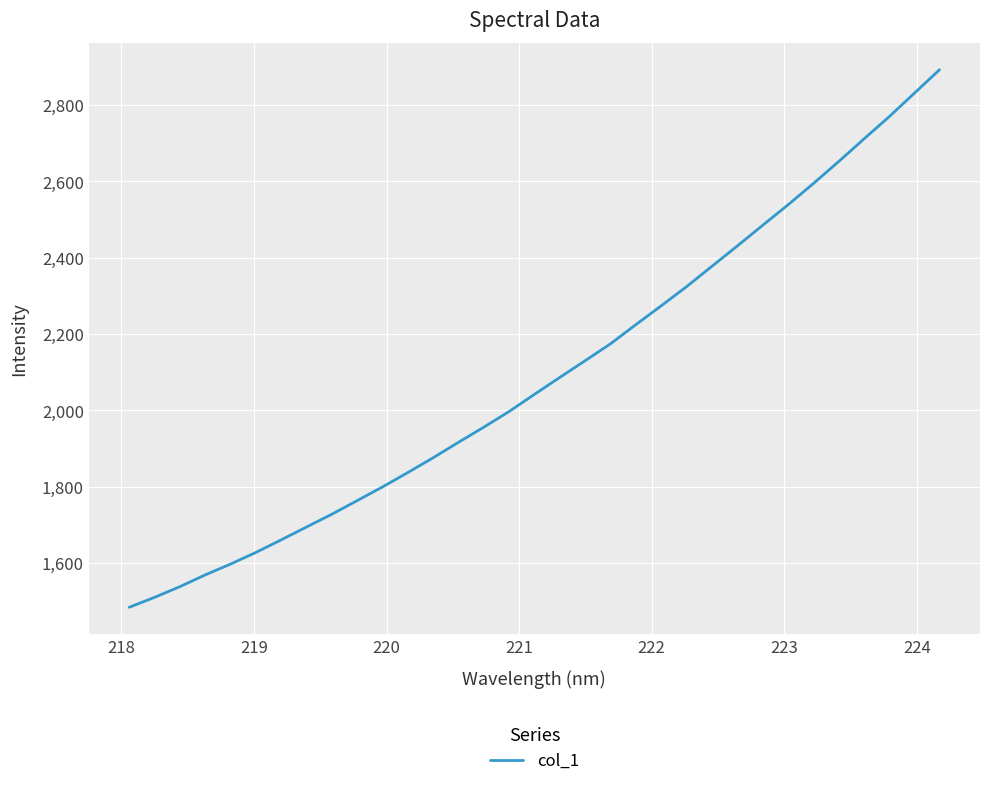

What is the minimum value shown in the chart?

1483.6